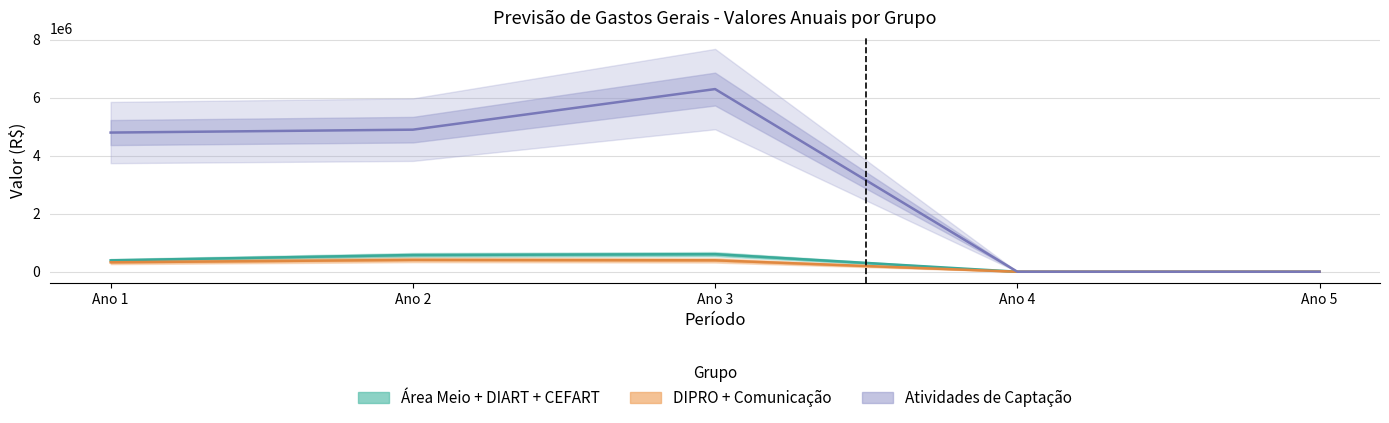

What is the sum of all DIART values?

16000000.0